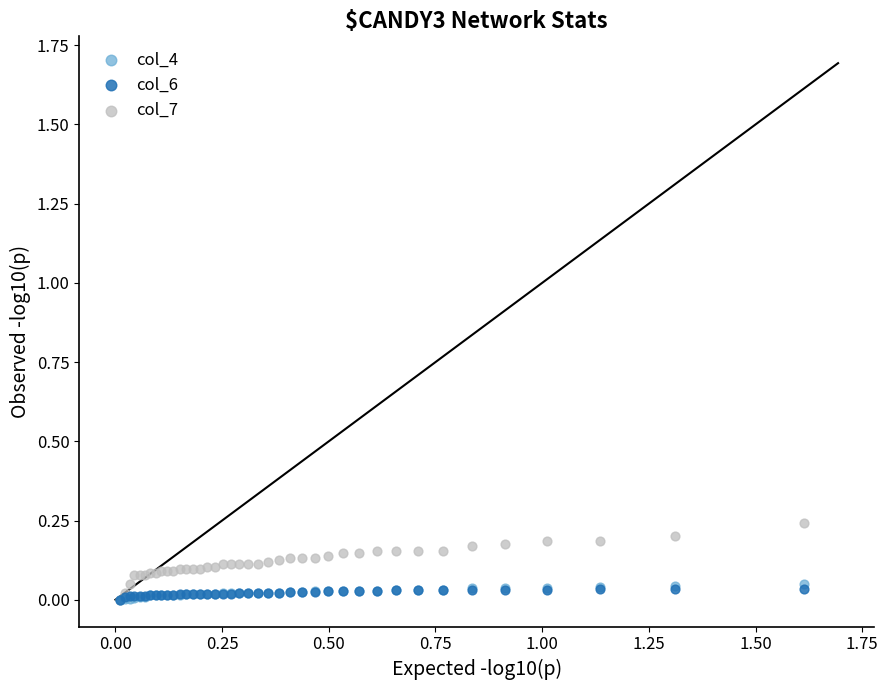

What are all the series names shown in the legend?

col_4, col_6, col_7